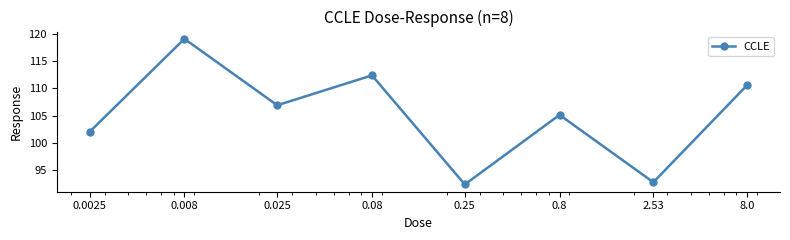

What is the average value?

105.2